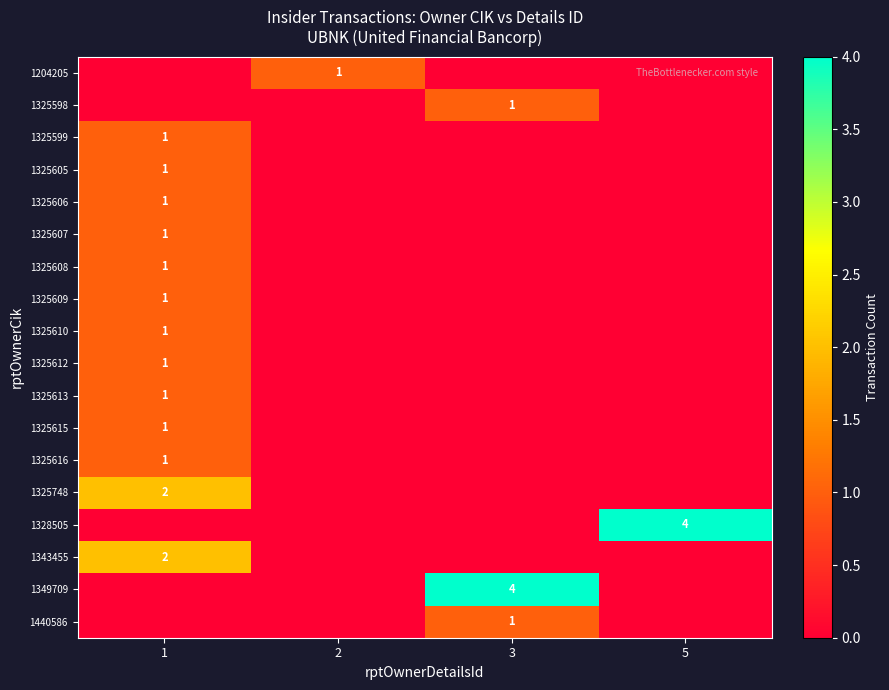

The 1328505 series shows 6 at 5. True or false?

False